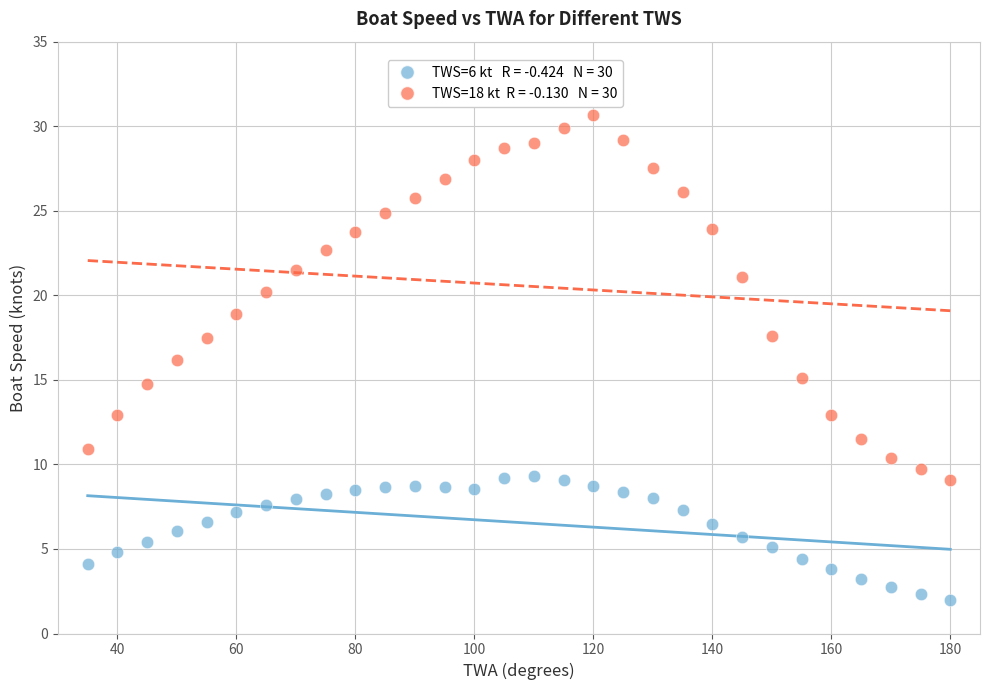

Across all data points, what is the range of Y values (max minus min)?

28.7